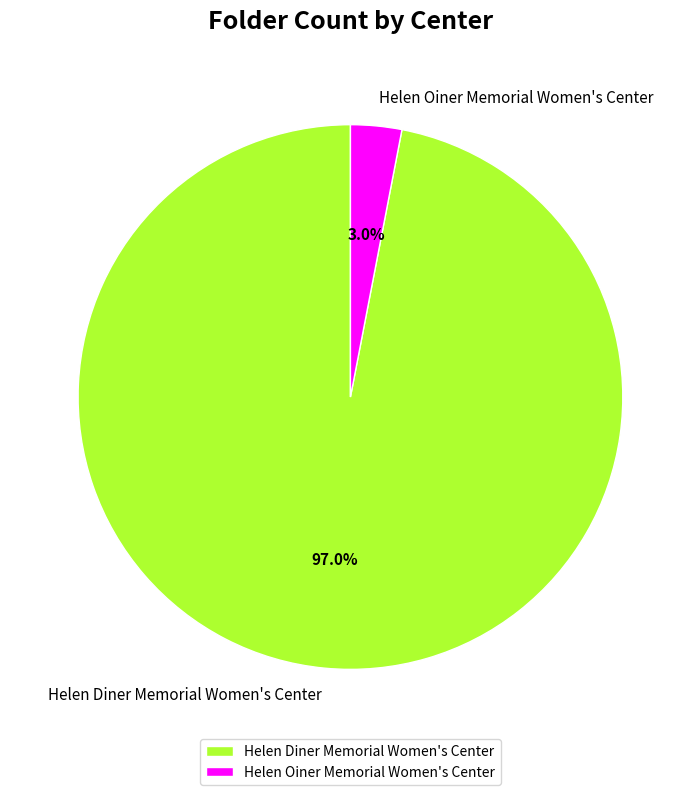

Do Helen Oiner Memorial Women's Center and Helen Diner Memorial Women's Center together represent more than half of the pie?

Yes